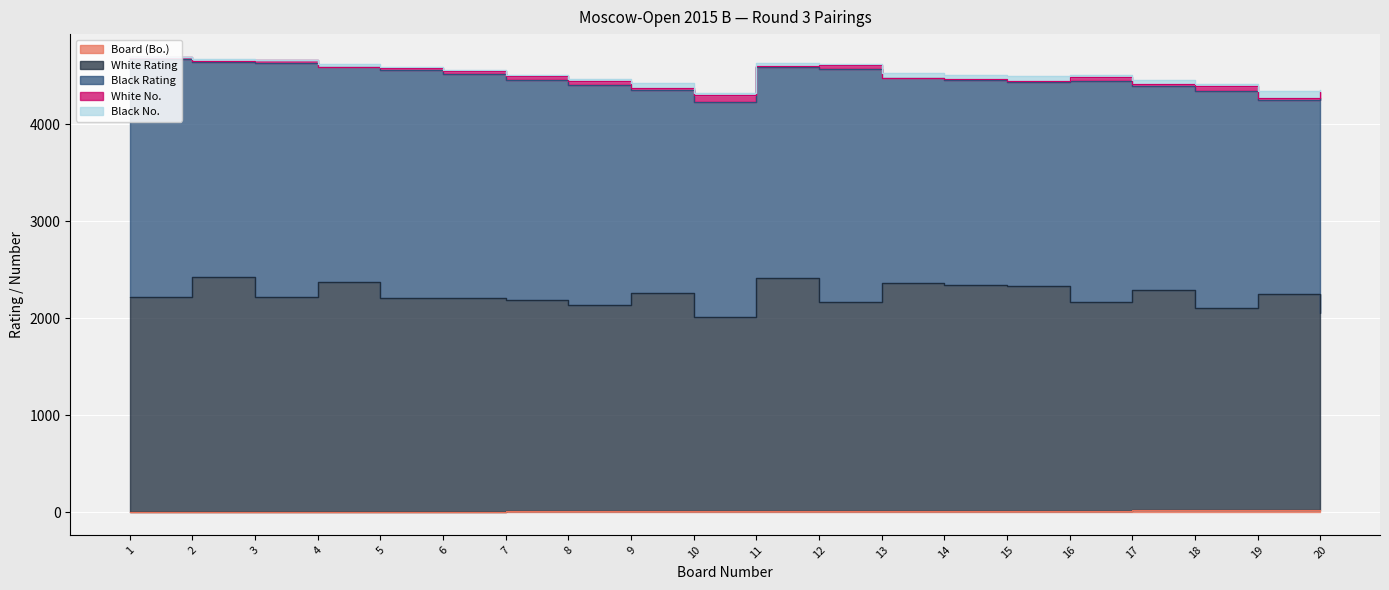

True or false: White Rating and Board (Bo.) intersect in this chart.

False